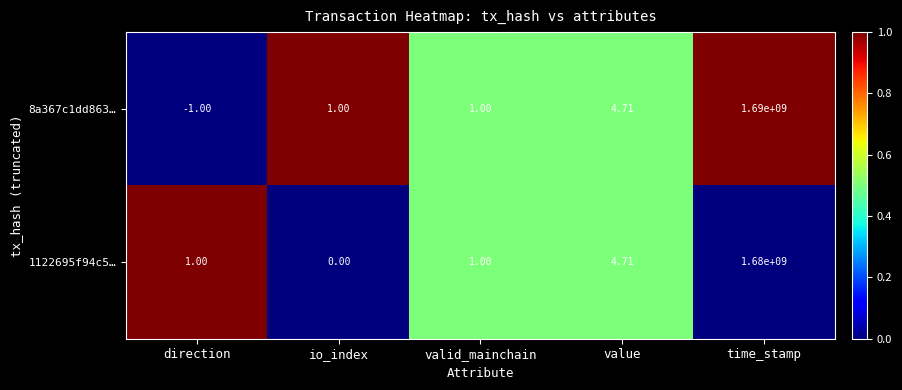

Is the value of 1122695f94c5… at time_stamp greater than the value of 8a367c1dd863… at value?

Yes